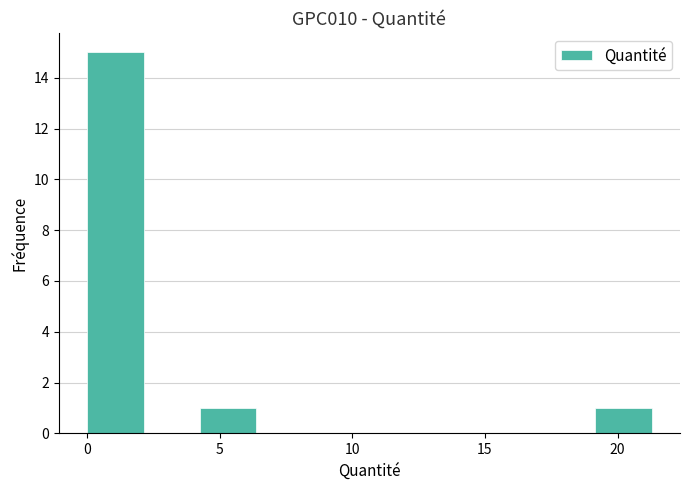

Reading left to right, list every bar in this chart as the range it spans on the x-axis followed by its height. Neither the bar edges nor the heights are printed on the chart, so give them approximately, as read against the axes.

0.0 to 2.0: 15
2.0 to 4.5: 0
4.5 to 6.5: 1
6.5 to 8.5: 0
8.5 to 10.5: 0
10.5 to 13.0: 0
13.0 to 15.0: 0
15.0 to 17.0: 0
17.0 to 19.0: 0
19.0 to 21.5: 1